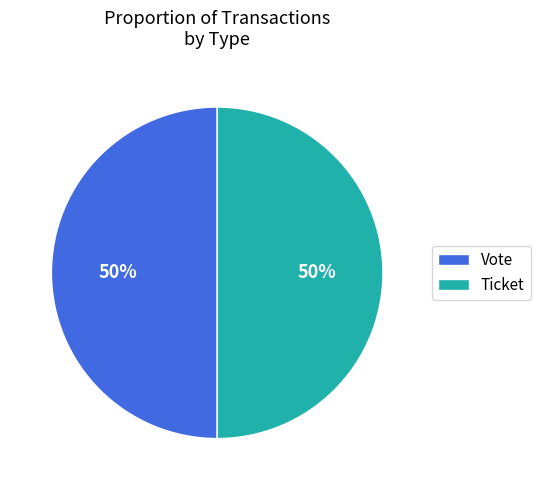

True or false: Vote accounts for 50% of the total.

True